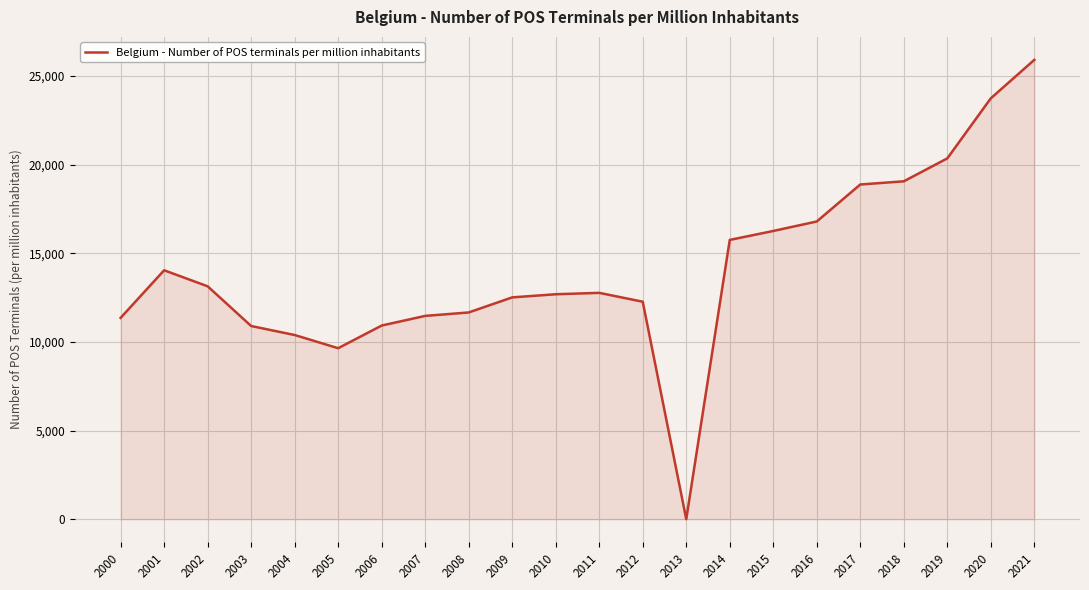

Which label corresponds to the largest value in the chart?

2021